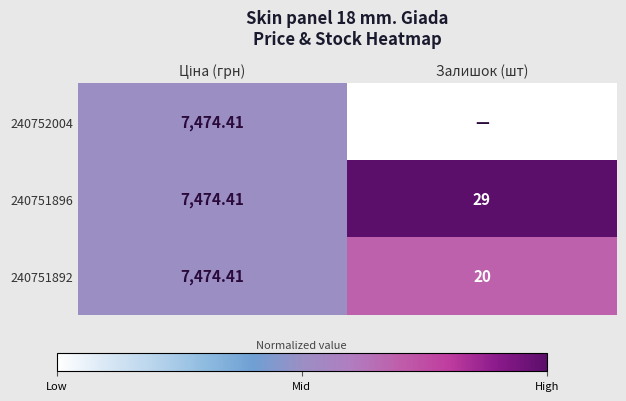

At which label is 240751892 closest to 3747?

Залишок (шт)